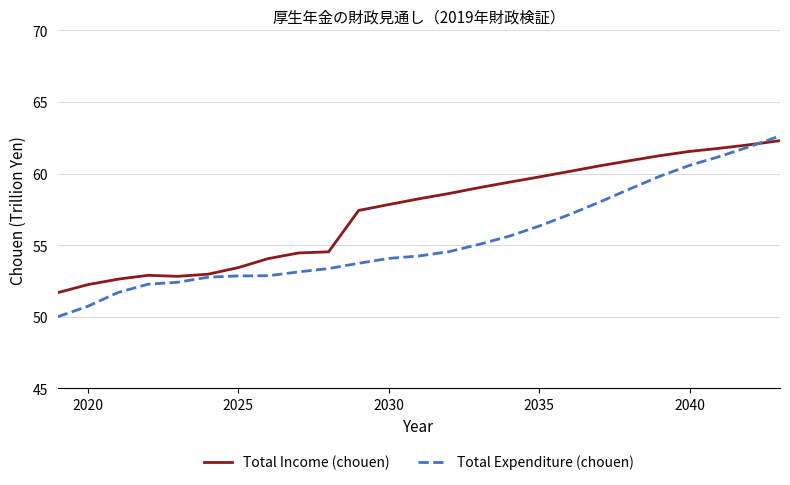

What is the average value of the Total Expenditure (chouen) series?

55.4